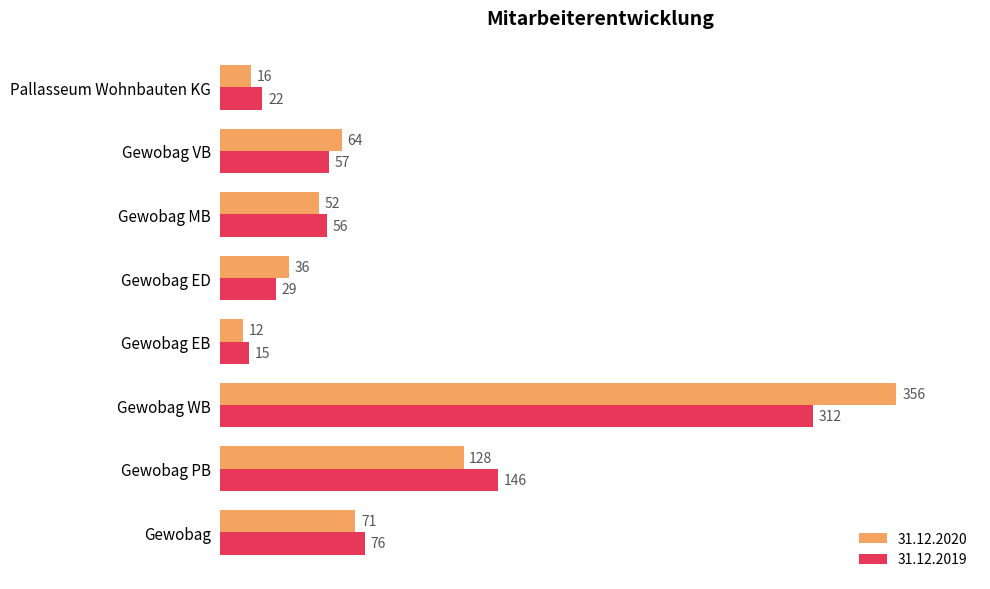

At Gewobag MB, list the series in order from smallest to largest.

31.12.2020, 31.12.2019